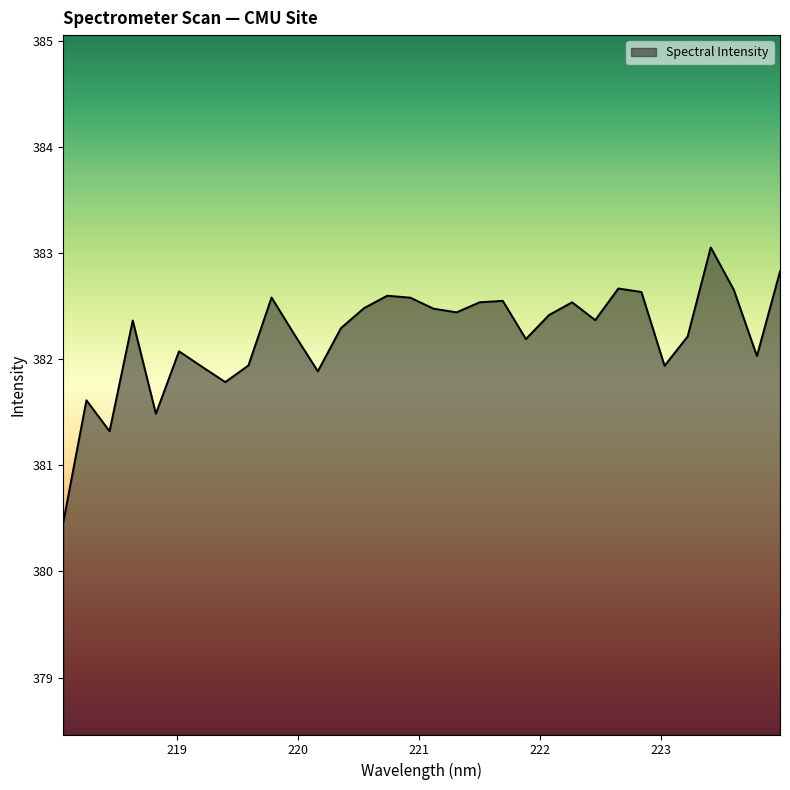

What is the smallest value displayed?

380.5